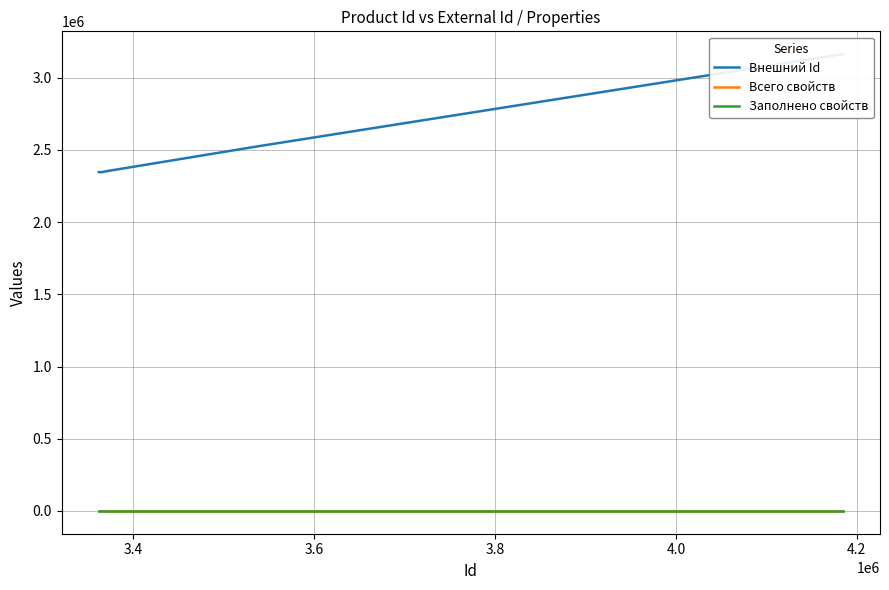

True or false: Внешний Id and Заполнено свойств intersect in this chart.

False